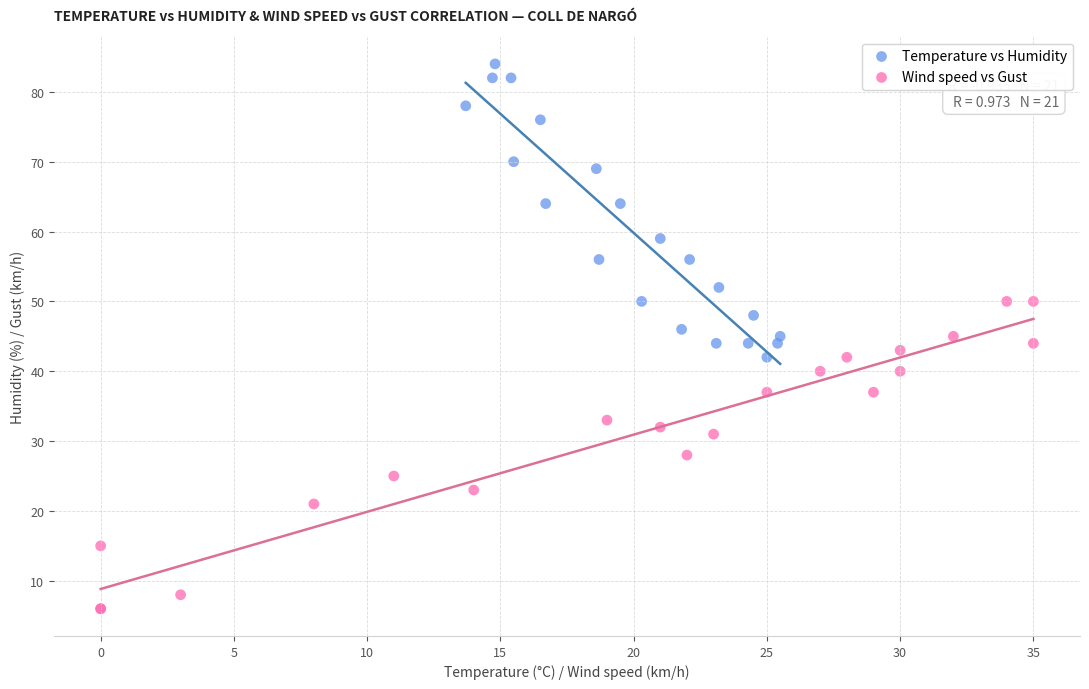

Which series contains the lowest Y value?

Wind speed vs Gust